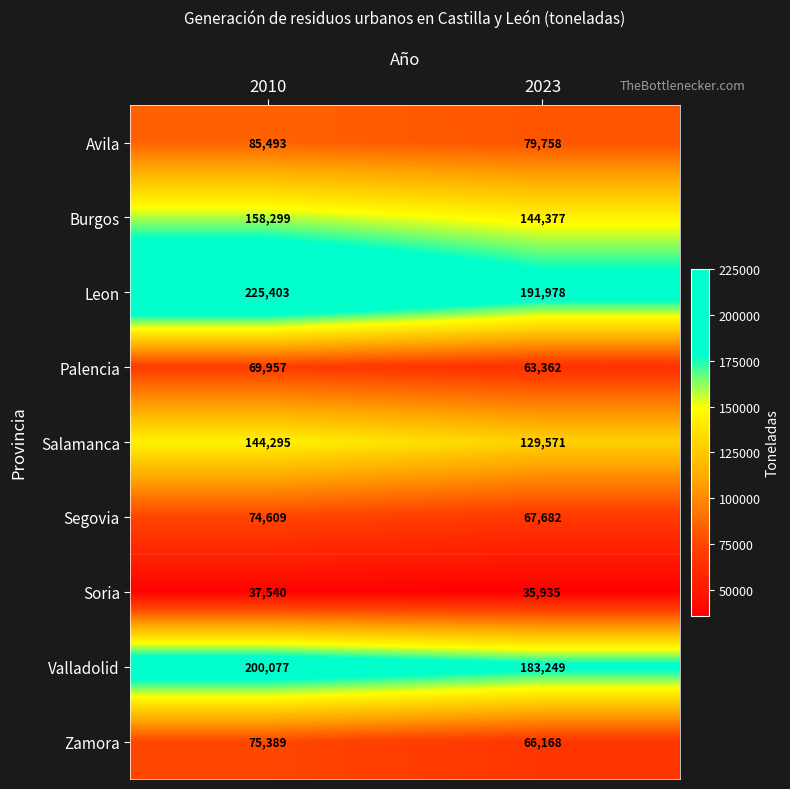

The Valladolid series shows 200077 at 2010. True or false?

True